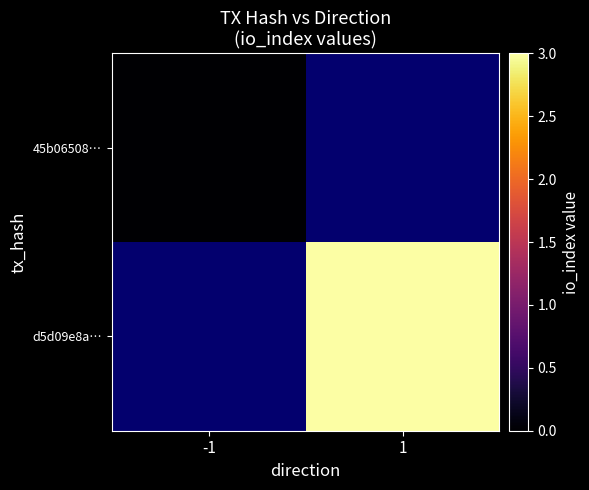

Count the number of data series in this chart.

2